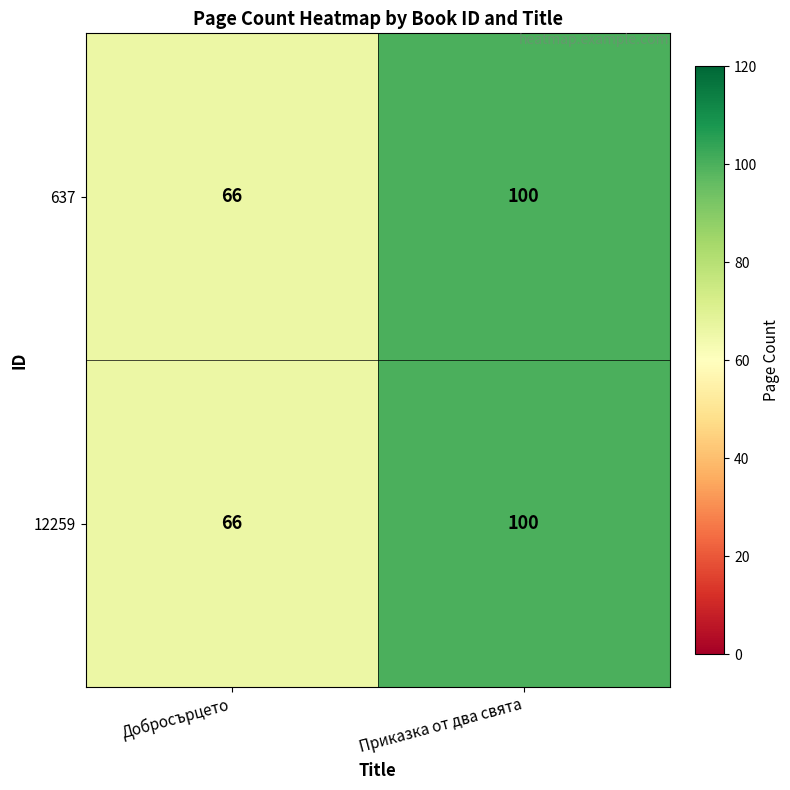

Rank the categories by 12259 value from highest to lowest.

Приказка от два свята, Добросърцето